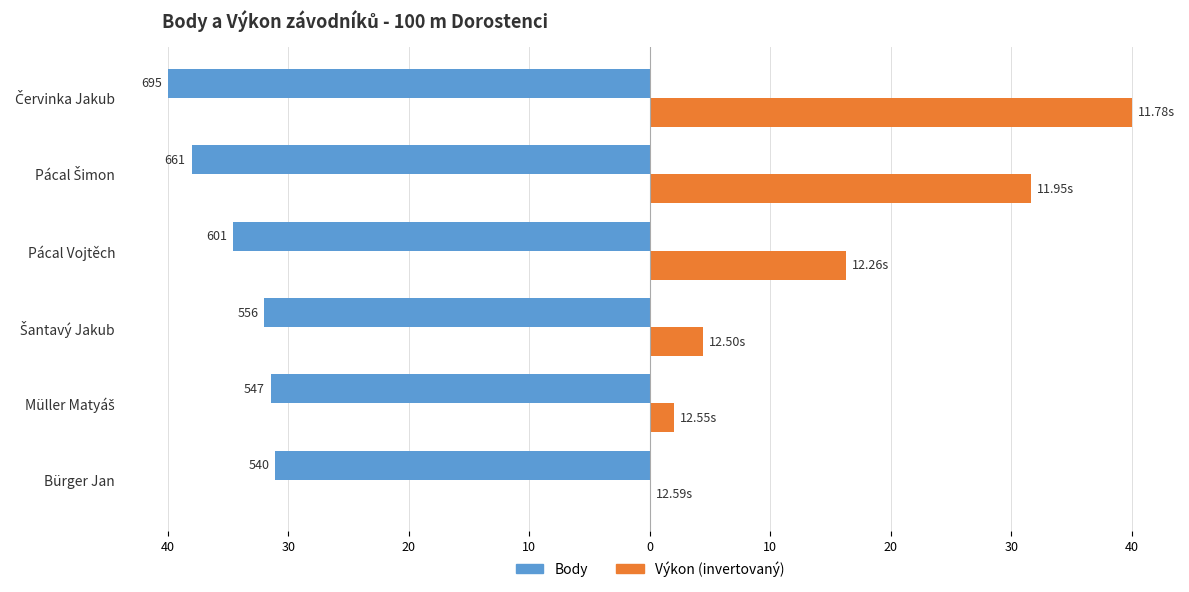

What is the difference between the maximum and minimum values in the Body series?

8.9